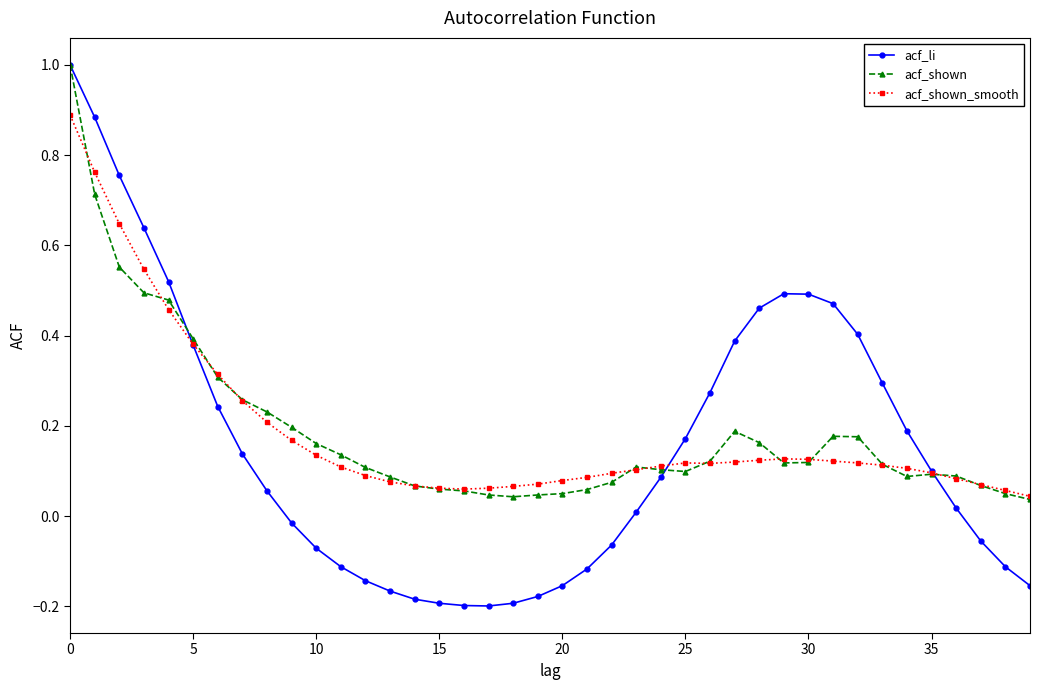

Does the chart display data point markers on the line(s)?

Yes